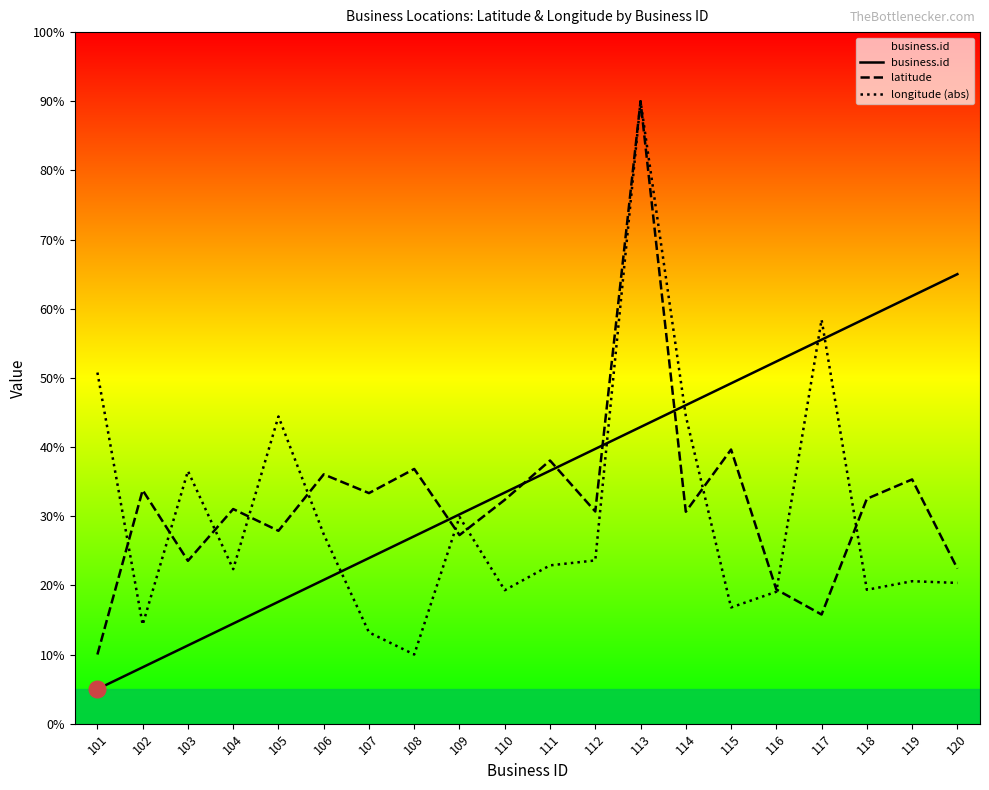

True or false: longitude (abs) has more than 0 points higher than both neighbors.

True